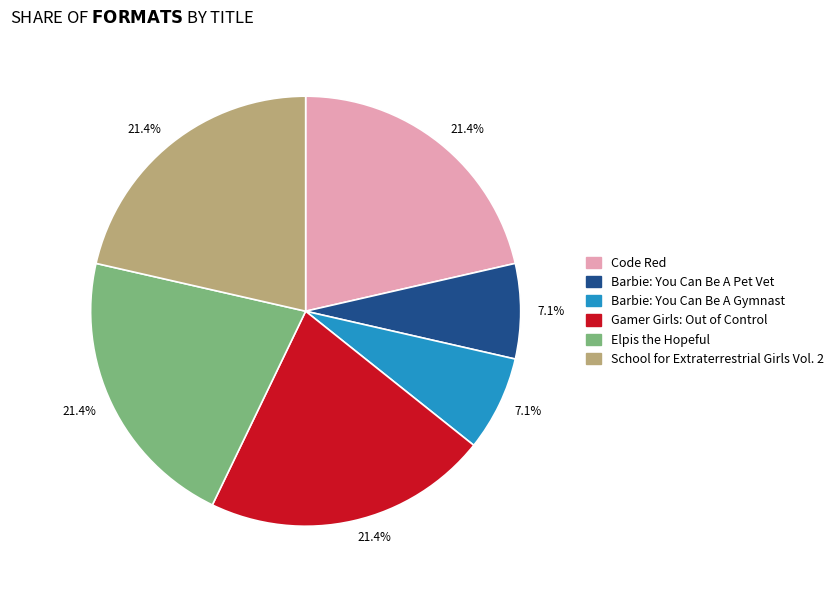

Is there a majority slice in this chart?

No